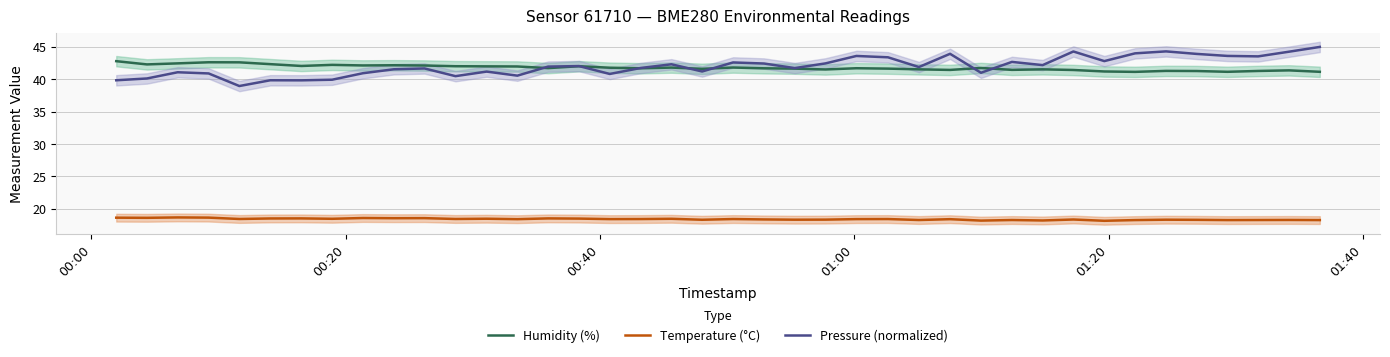

What is the difference between the second highest and second lowest values in the Humidity (%) series?

1.5